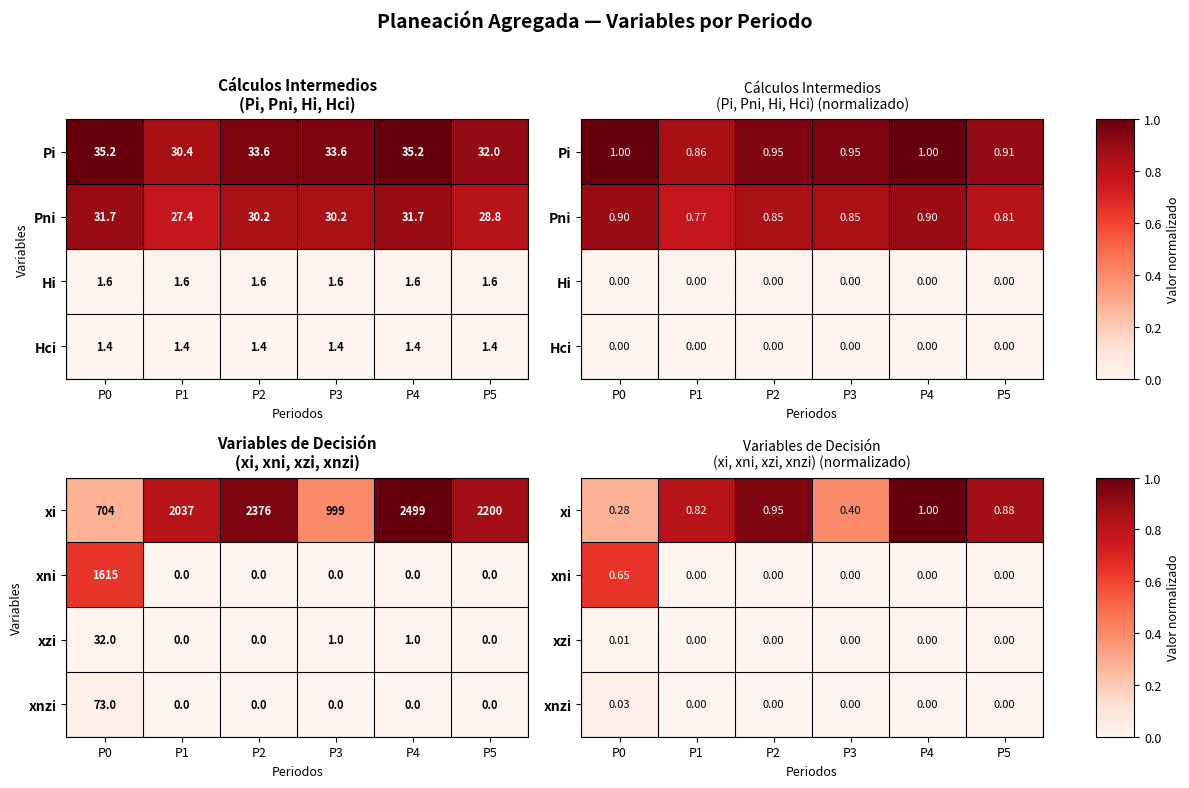

At how many categories does at least one series exceed 0?

6